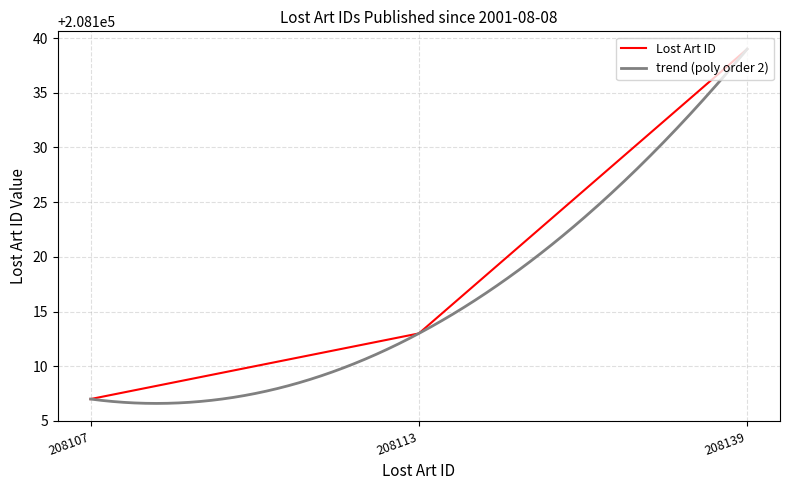

What is the change in value from 2001-08-08 (208113) to 2001-08-08 (208107)?

-6